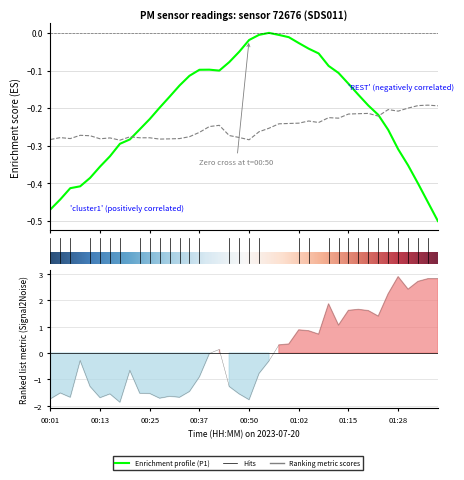

Which series has the largest range (max minus min)?

P1